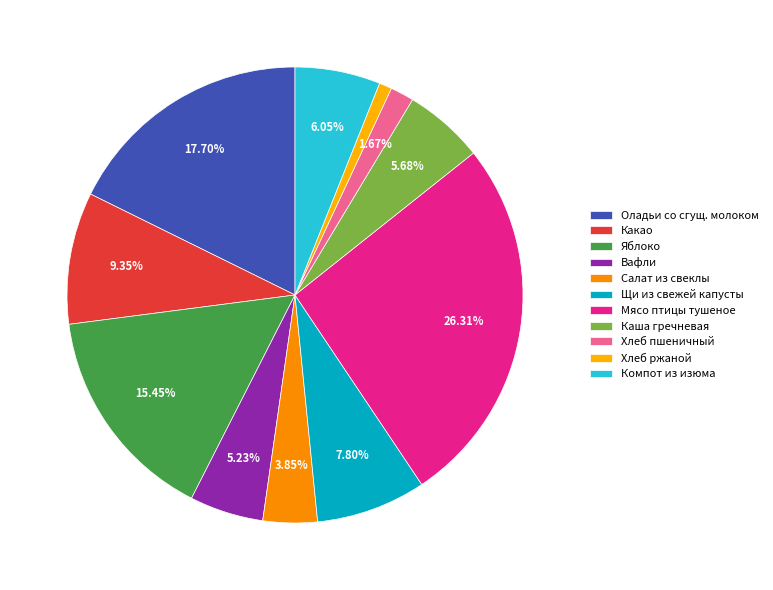

How many slices are in this pie chart?

11